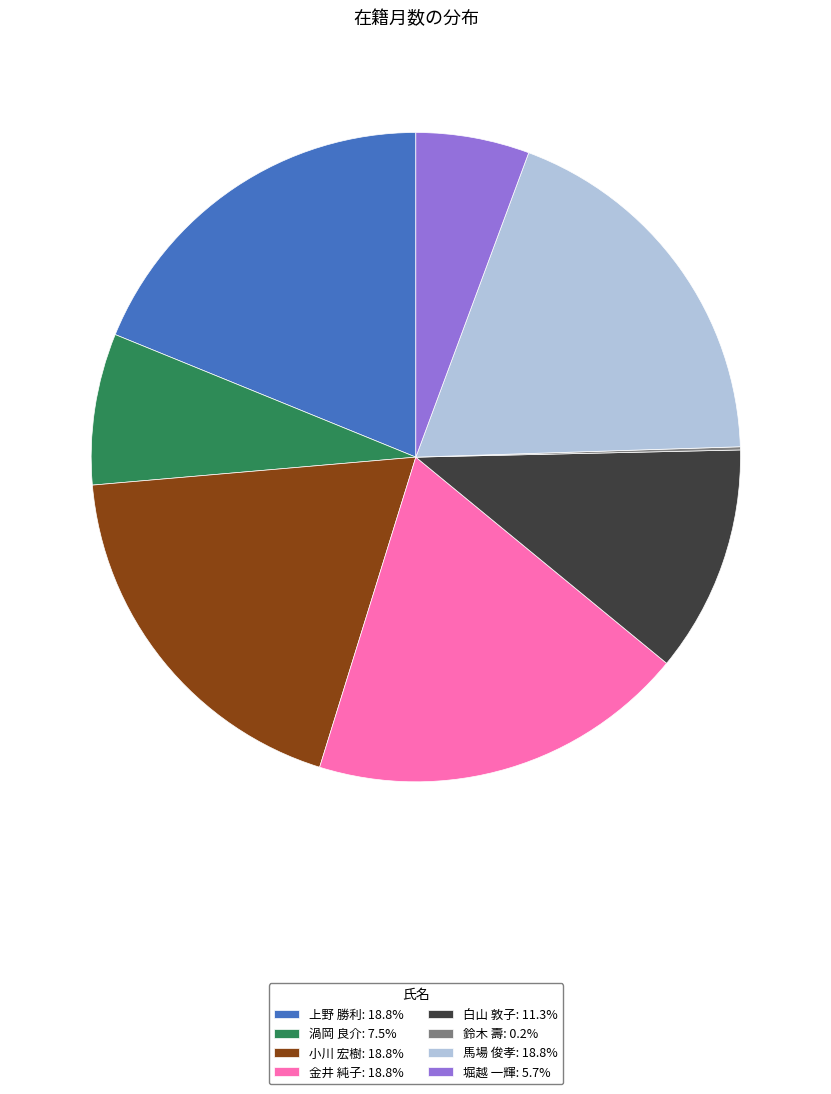

Does 白山 敦子: 11.3% represent more than half of the total?

No